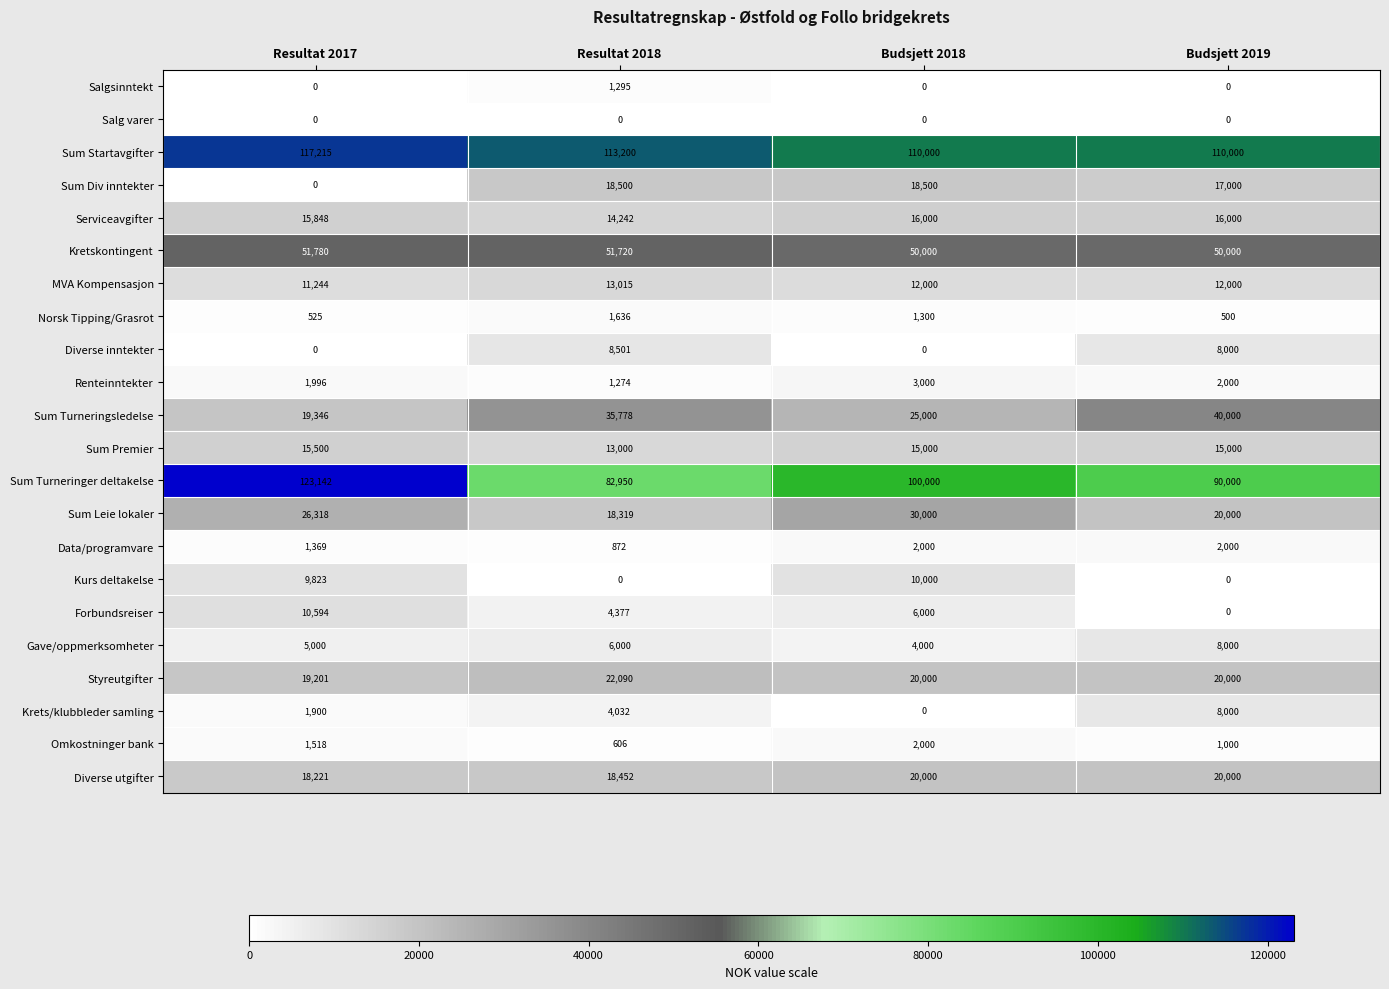

What is the lowest value of the Serviceavgifter series?

14242